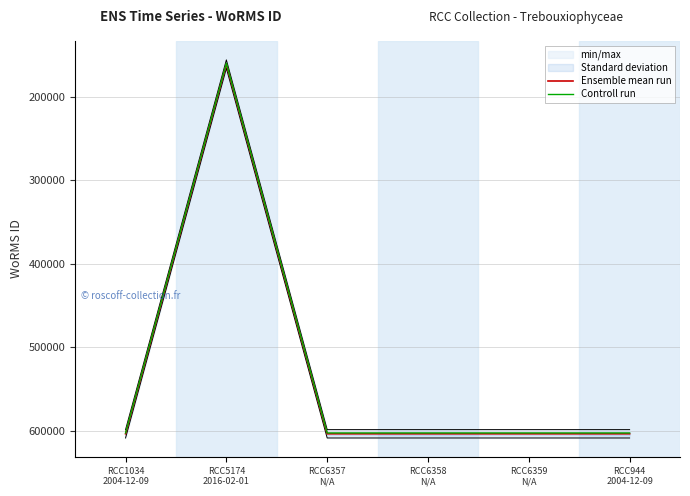

In Ensemble mean run, how many points are lower than both neighbors (excluding endpoints)?

1